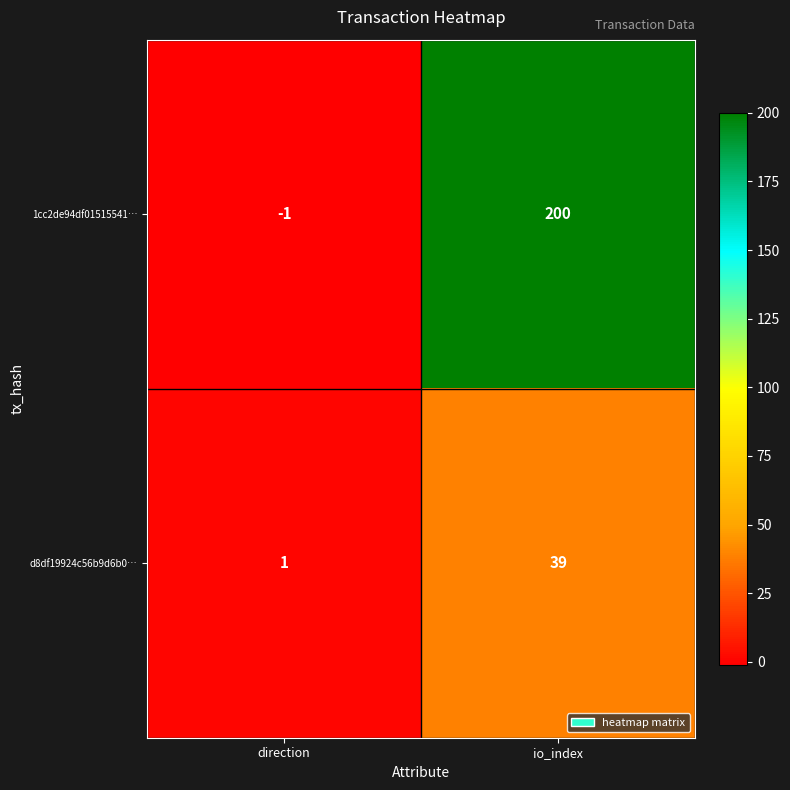

Rank the categories by 1cc2de94df01515541… value from highest to lowest.

io_index, direction